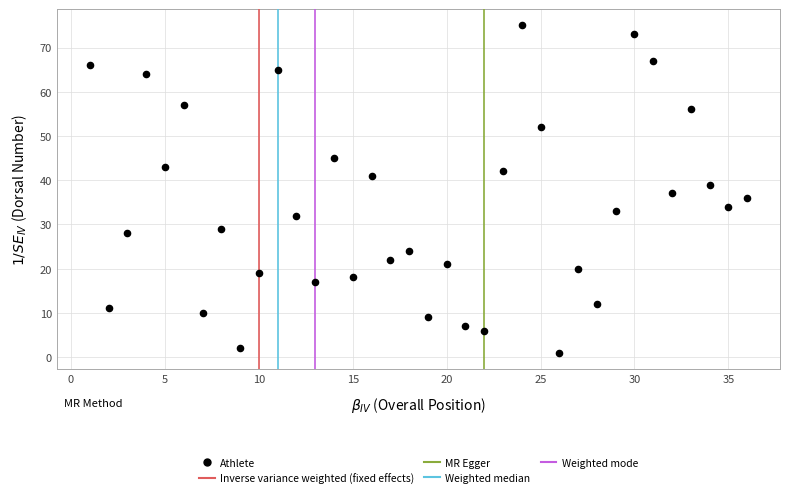

What is the range of Y values (max minus min)?

74